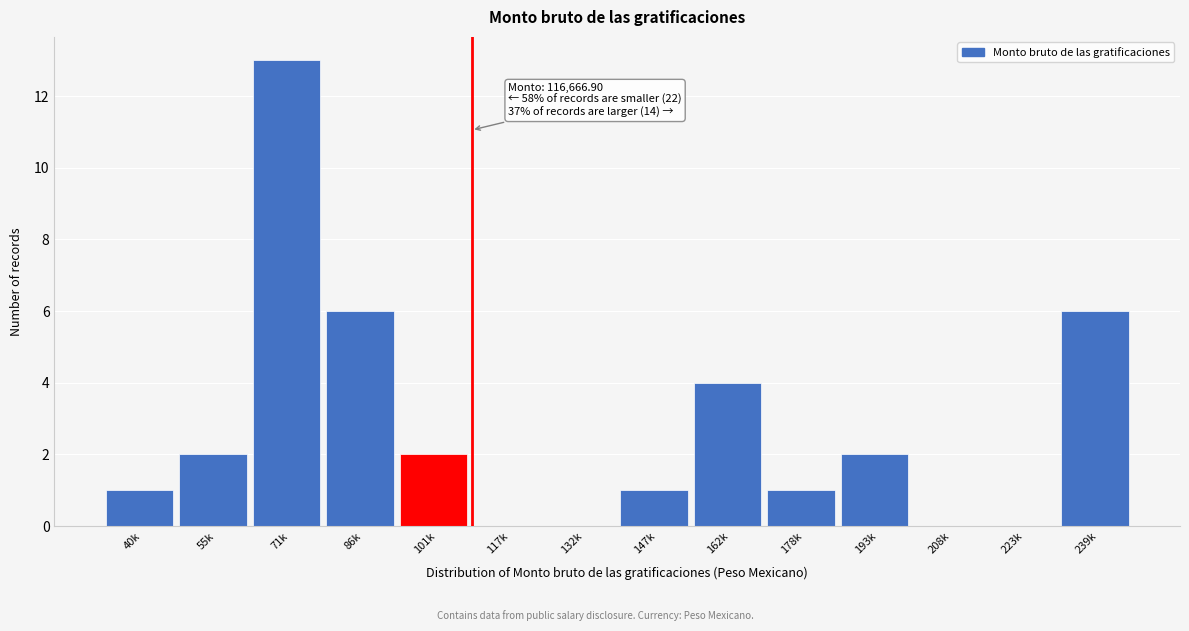

Reading left to right, what are all the values shown in this chart?

40k=1	55k=2	71k=13	86k=6	101k=2	117k=0	132k=0	147k=1	162k=4	178k=1	193k=2	208k=0	223k=0	239k=6